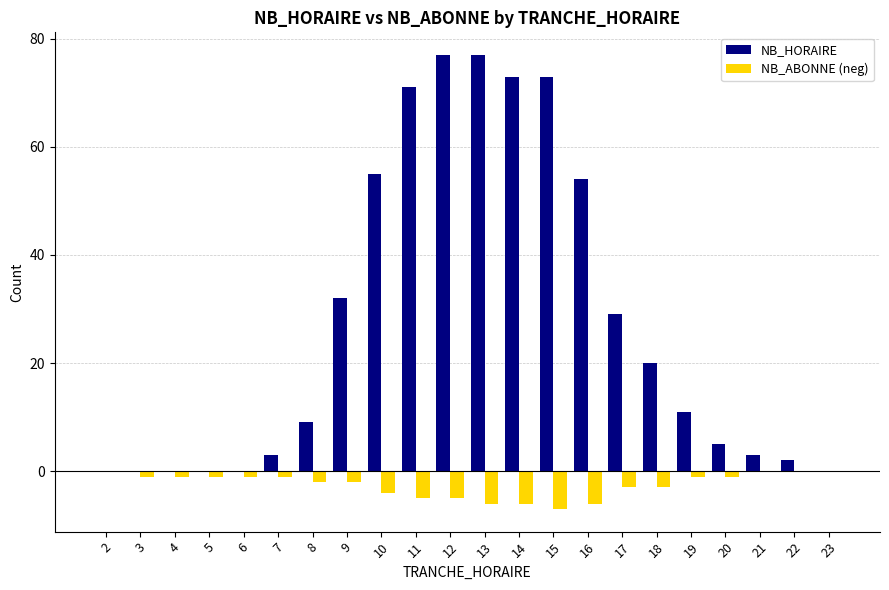

What is the greatest value displayed?

77